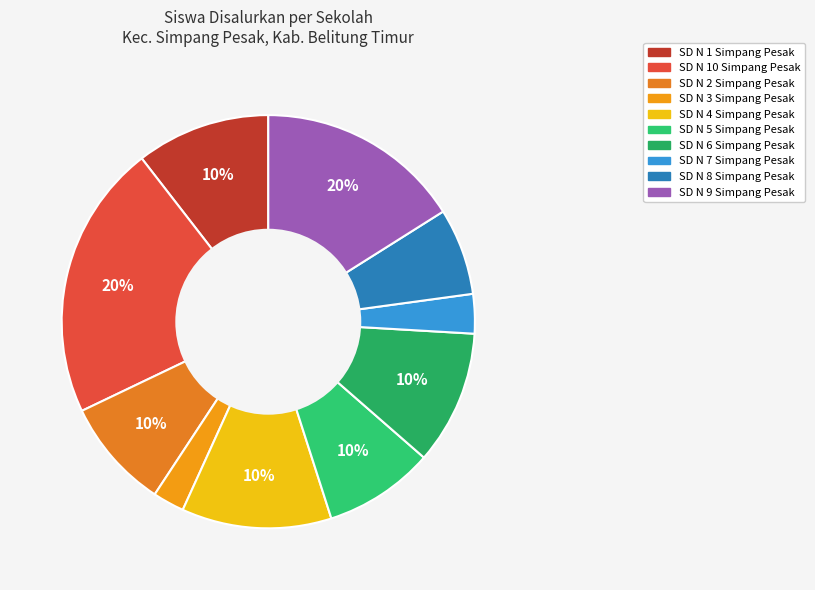

To the nearest percent, what portion does SD NEGERI 5 SIMPANG PESAK represent?

9%